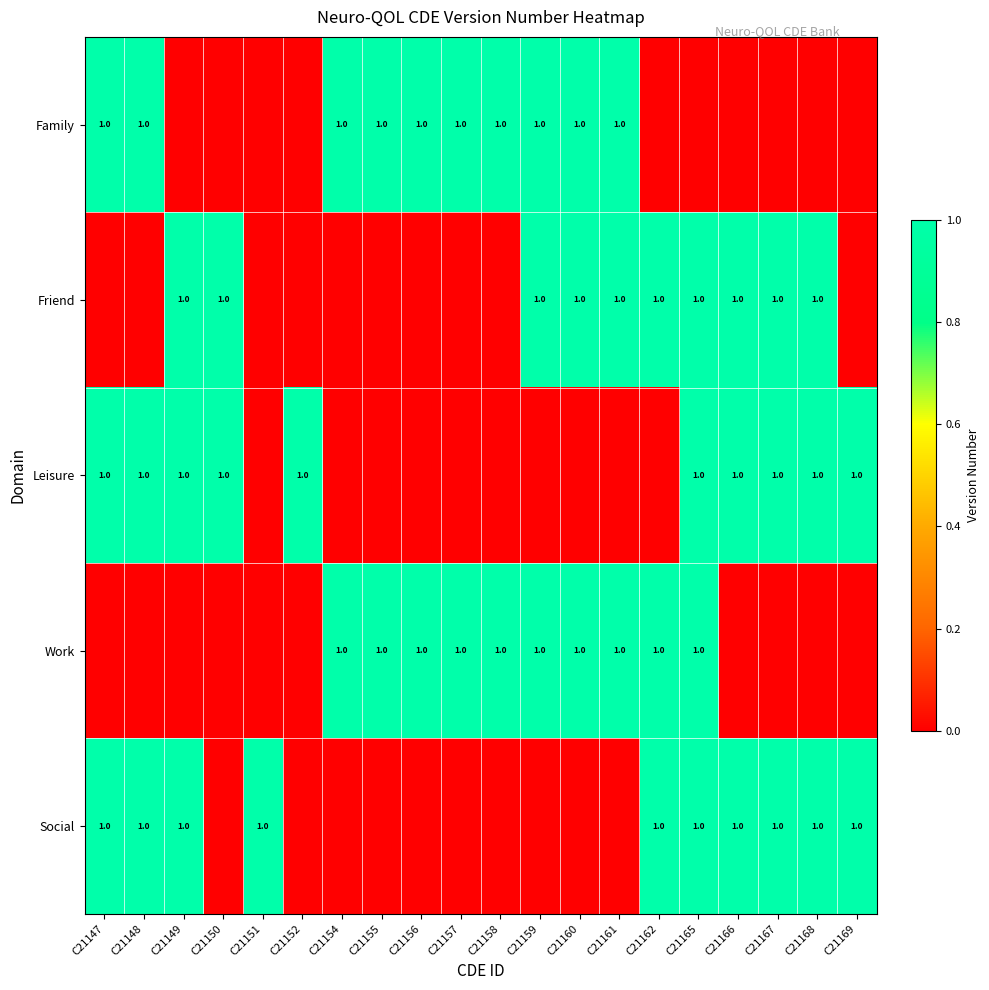

The Work series shows 0 at C21148. True or false?

True